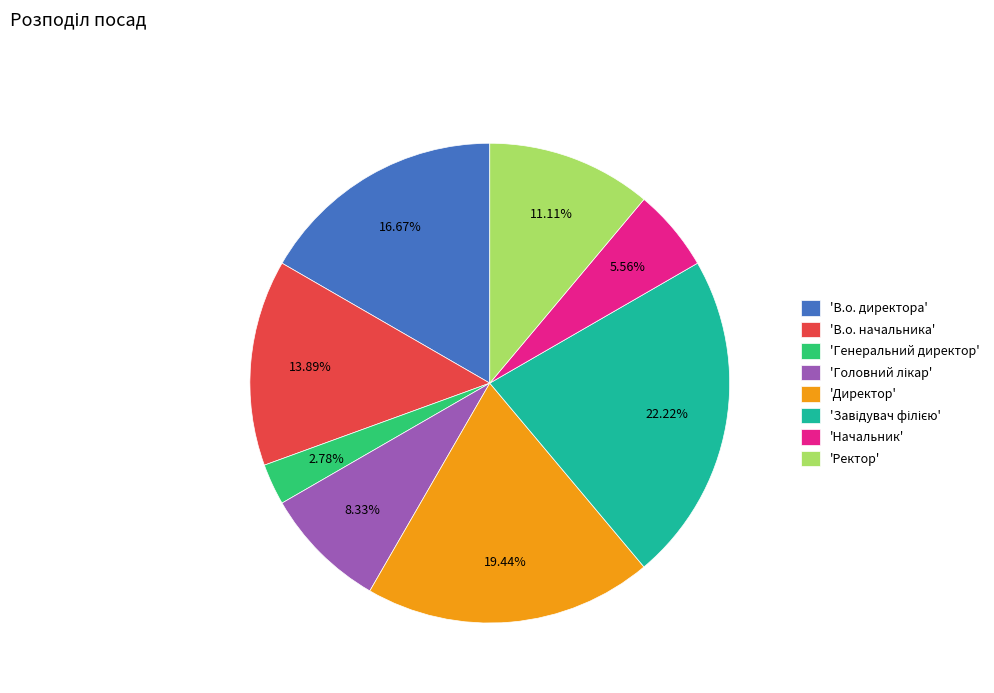

What is the smallest slice in the pie chart?

'Генеральний директор'